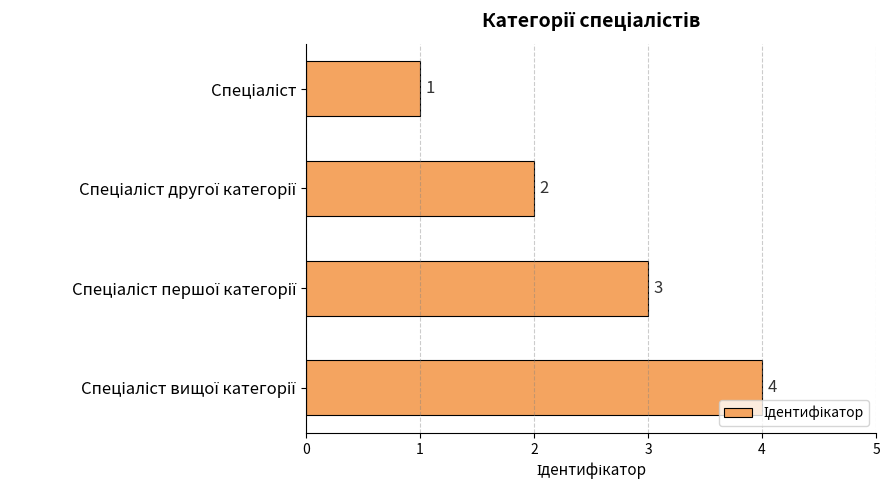

What is the value of the 2nd bar from the top?

2